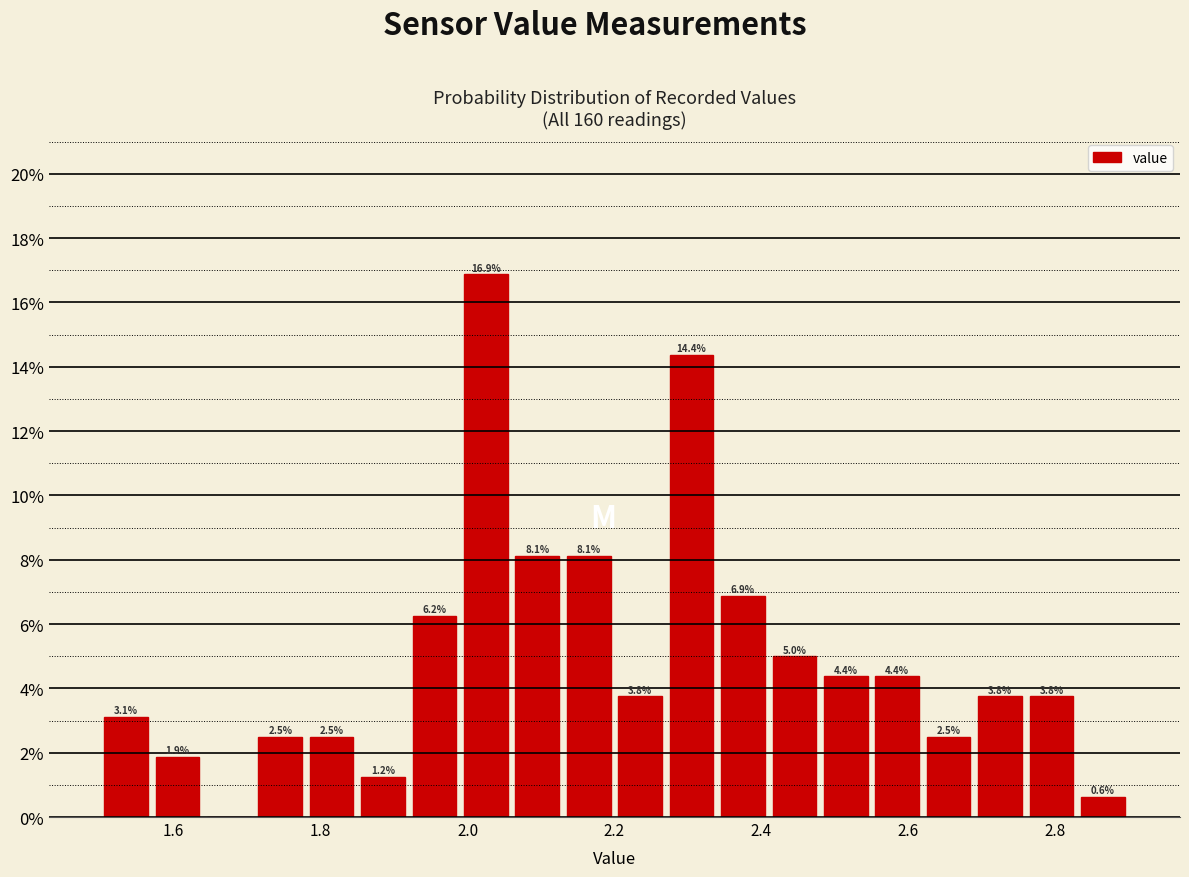

Around what value on the x-axis is the tallest bar? Give the approximate position of its centre, as read against the axis.

2.02